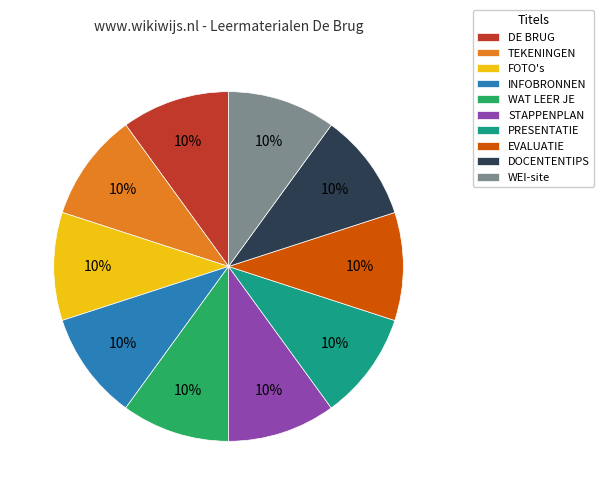

The DE BRUG slice represents 10% of the pie. True or false?

True